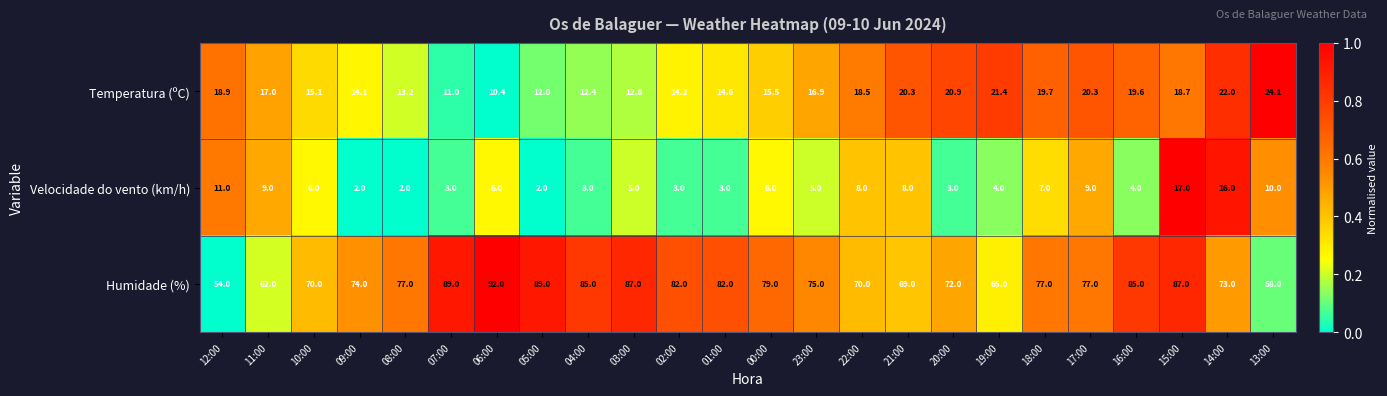

Is it true that Humidade (%) equals 69.0 at 21:00?

True